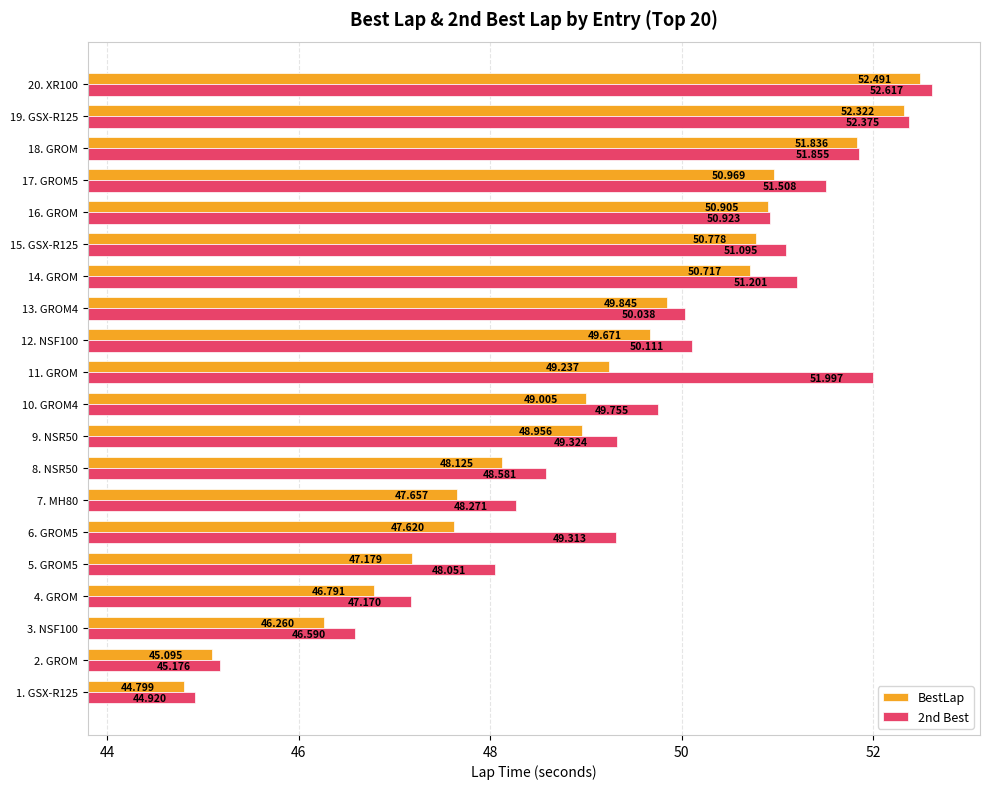

What is the maximum value for BestLap?

52.5